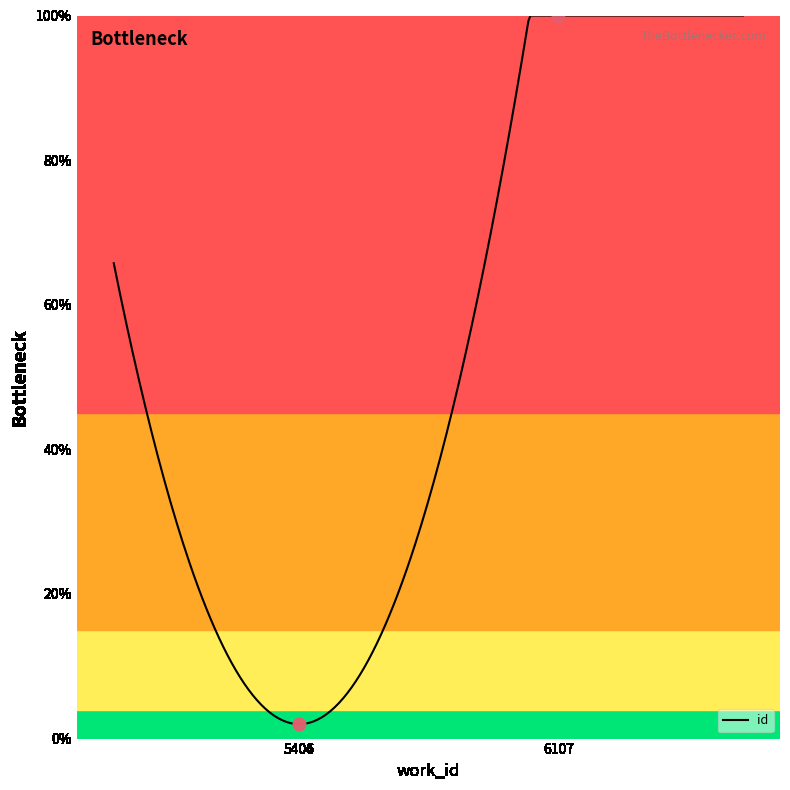

Which has a higher value, 5406 or 6107?

6107